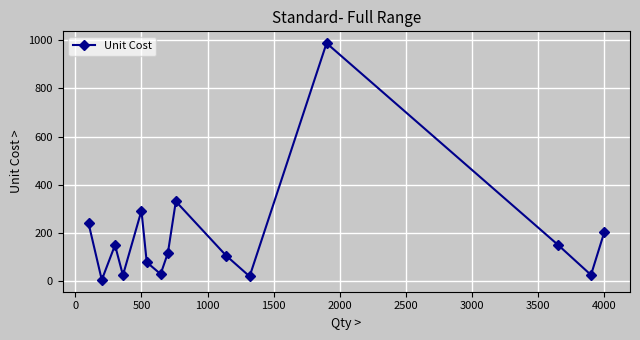

Does the chart have visible grid lines?

Yes